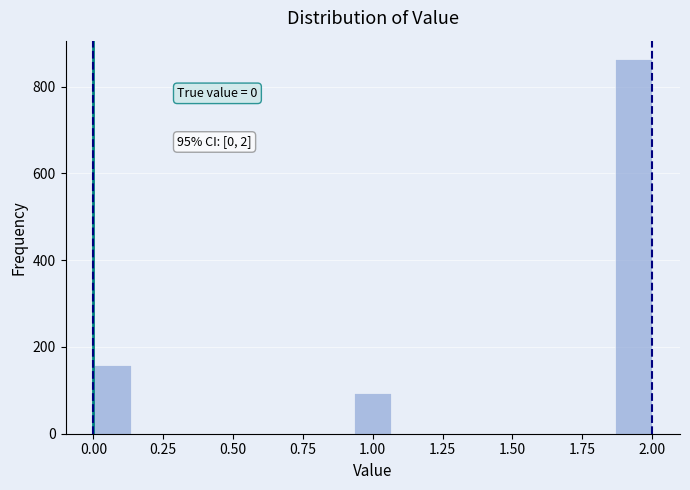

Around what value on the x-axis is the tallest bar? Give the approximate position of its centre, as read against the axis.

1.95